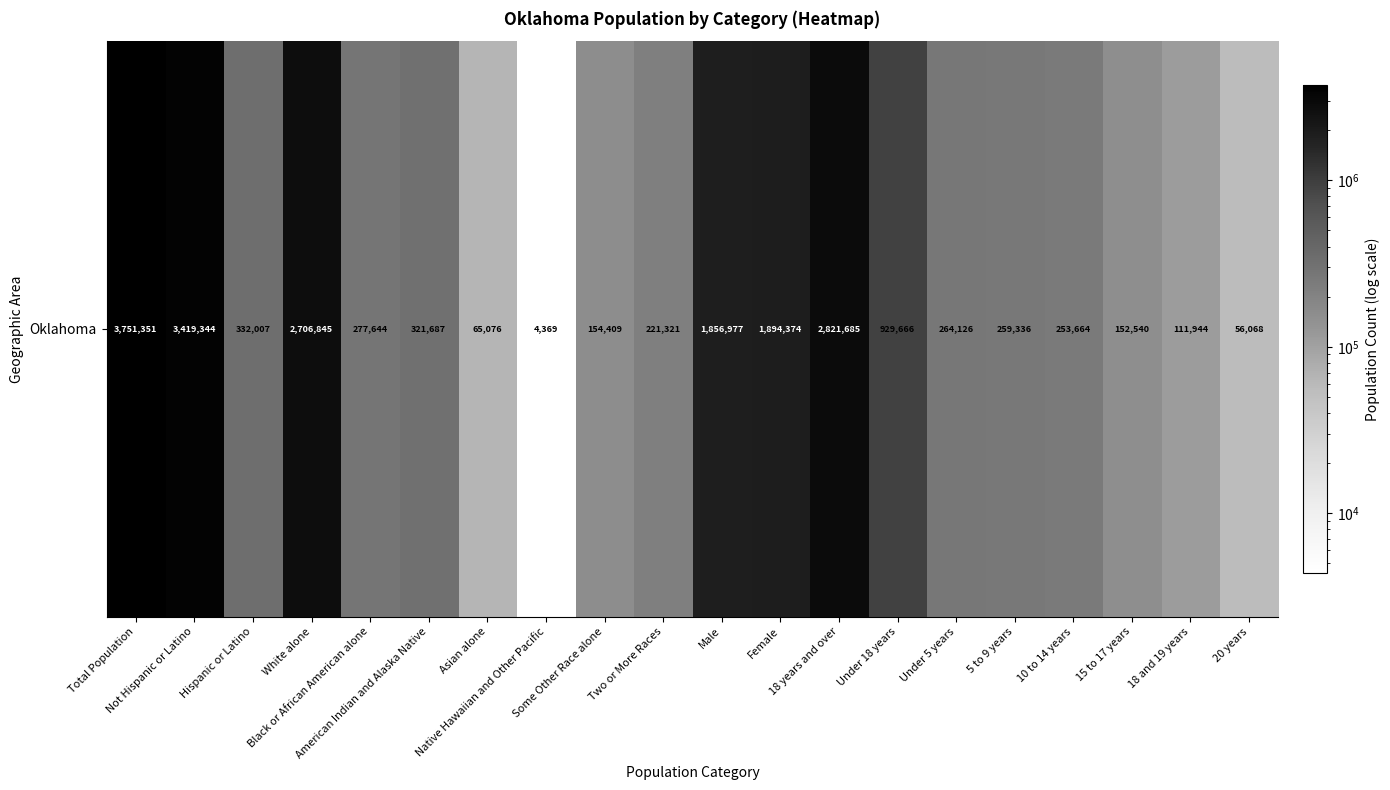

What is the change in value from Not Hispanic or Latino to Female?

-1524970